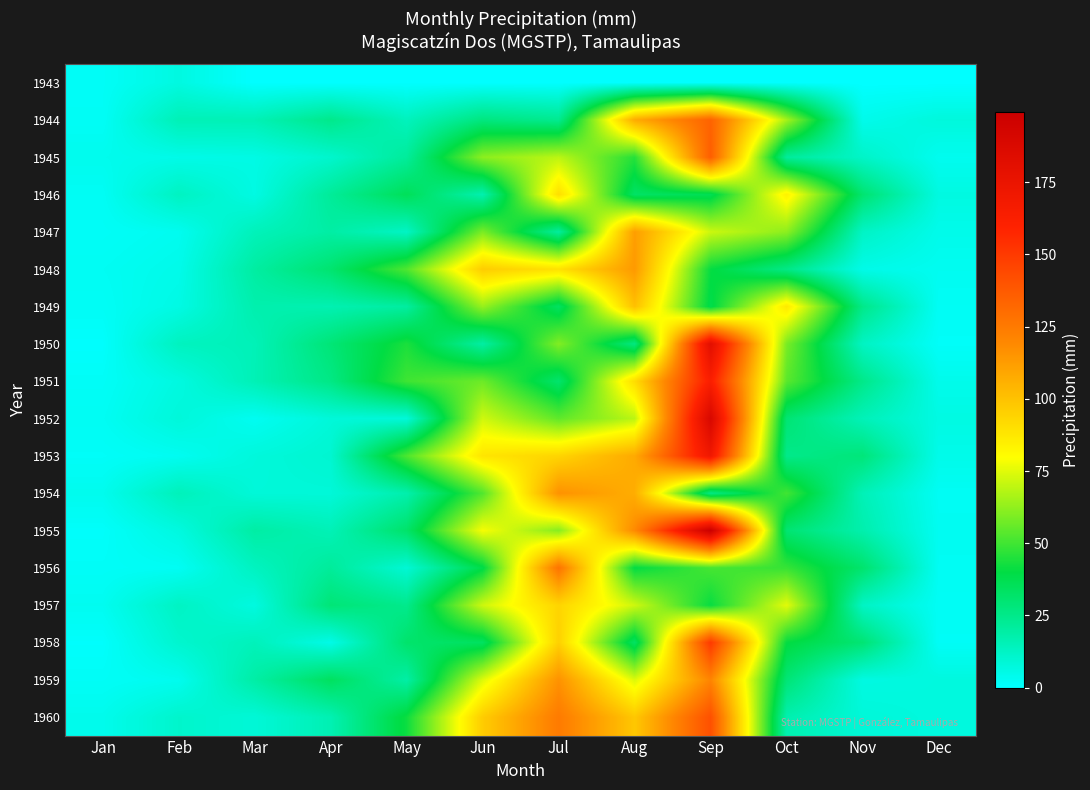

Reading right to left, list all the values displayed in this chart.

1943: Dec=0.0	Nov=0.0	Oct=0.0	Sep=0.0	Aug=0.0	Jul=0.0	Jun=0.0	May=0.0	Apr=0.0	Mar=0.0	Feb=6.5	Jan=1.8
1944: Dec=7.5	Nov=4.3	Oct=65.4	Sep=133.7	Aug=107.4	Jul=23.7	Jun=27.3	May=14.2	Apr=24.7	Mar=15.7	Feb=15.6	Jan=2.0
1945: Dec=3.4	Nov=11.9	Oct=21.4	Sep=135.6	Aug=45.8	Jul=69.1	Jun=61.8	May=21.4	Apr=10.8	Mar=5.7	Feb=5.0	Jan=3.8
1946: Dec=6.4	Nov=30.6	Oct=84.0	Sep=36.5	Aug=32.9	Jul=90.5	Jun=17.1	May=35.4	Apr=21.9	Mar=6.1	Feb=13.2	Jan=2.4
1947: Dec=4.5	Nov=12.4	Oct=61.9	Sep=71.6	Aug=112.0	Jul=20.8	Jun=59.0	May=12.6	Apr=19.4	Mar=14.8	Feb=3.4	Jan=1.8
1948: Dec=3.1	Nov=5.0	Oct=25.7	Sep=40.8	Aug=113.4	Jul=89.3	Jun=96.4	May=52.3	Apr=30.7	Mar=19.9	Feb=4.6	Jan=2.7
1949: Dec=2.3	Nov=25.2	Oct=87.0	Sep=38.2	Aug=100.6	Jul=33.7	Jun=63.5	May=20.3	Apr=16.6	Mar=17.4	Feb=5.8	Jan=2.1
1950: Dec=1.4	Nov=12.9	Oct=58.8	Sep=181.2	Aug=27.0	Jul=60.2	Jun=19.7	May=44.1	Apr=29.1	Mar=15.2	Feb=13.6	Jan=0.6
1951: Dec=4.3	Nov=25.1	Oct=54.0	Sep=162.6	Aug=91.0	Jul=31.1	Jun=56.9	May=49.8	Apr=26.1	Mar=15.6	Feb=6.6	Jan=1.8
1952: Dec=6.1	Nov=15.2	Oct=29.9	Sep=189.2	Aug=69.1	Jul=54.8	Jun=72.2	May=8.2	Apr=8.2	Mar=2.9	Feb=8.1	Jan=2.6
1953: Dec=4.6	Nov=28.5	Oct=25.0	Sep=170.4	Aug=108.0	Jul=93.7	Jun=88.3	May=51.8	Apr=10.0	Mar=7.7	Feb=3.0	Jan=1.4
1954: Dec=2.4	Nov=15.3	Oct=50.1	Sep=26.0	Aug=106.8	Jul=116.1	Jun=52.7	May=17.7	Apr=8.3	Mar=8.2	Feb=14.8	Jan=3.7
1955: Dec=3.0	Nov=17.6	Oct=30.1	Sep=199.2	Aug=118.7	Jul=60.8	Jun=78.5	May=31.9	Apr=15.5	Mar=19.5	Feb=6.8	Jan=1.0
1956: Dec=2.6	Nov=31.1	Oct=48.5	Sep=51.0	Aug=40.3	Jul=127.1	Jun=38.8	May=9.1	Apr=21.5	Mar=13.5	Feb=2.5	Jan=1.7
1957: Dec=2.2	Nov=12.7	Oct=75.2	Sep=41.1	Aug=72.0	Jul=93.7	Jun=71.9	May=24.5	Apr=29.1	Mar=6.8	Feb=12.8	Jan=3.2
1958: Dec=1.9	Nov=29.8	Oct=40.5	Sep=150.0	Aug=33.3	Jul=95.1	Jun=33.9	May=31.5	Apr=5.2	Mar=14.7	Feb=10.4	Jan=0.7
1959: Dec=7.0	Nov=6.4	Oct=29.3	Sep=120.7	Aug=74.1	Jul=116.0	Jun=74.5	May=19.2	Apr=34.1	Mar=19.1	Feb=3.6	Jan=1.9
1960: Dec=7.1	Nov=8.3	Oct=17.1	Sep=141.1	Aug=98.2	Jul=124.5	Jun=96.6	May=41.9	Apr=16.3	Mar=8.6	Feb=11.0	Jan=4.1